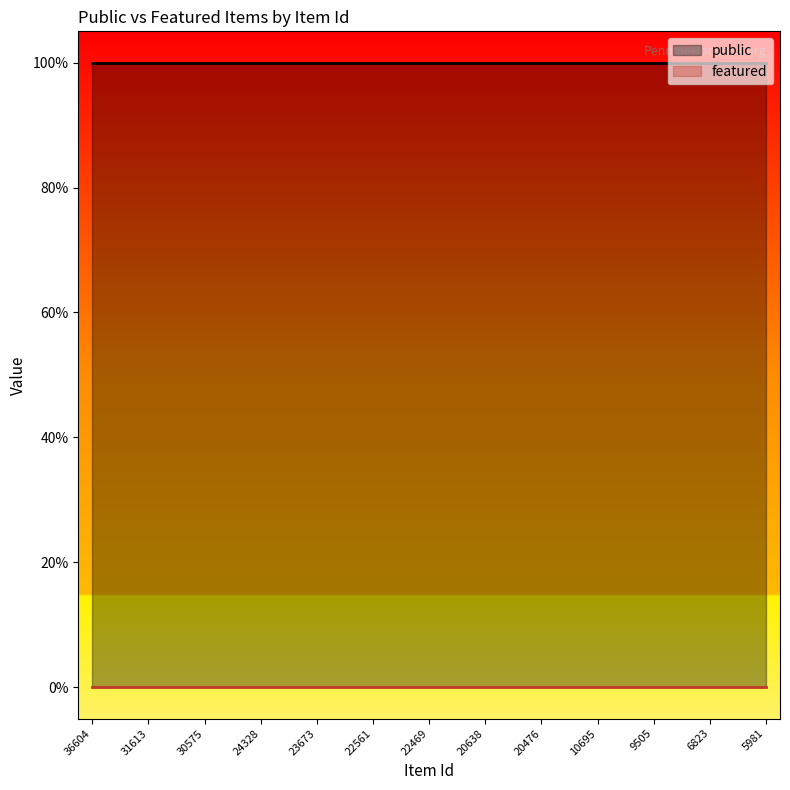

Count the number of data series in this chart.

2